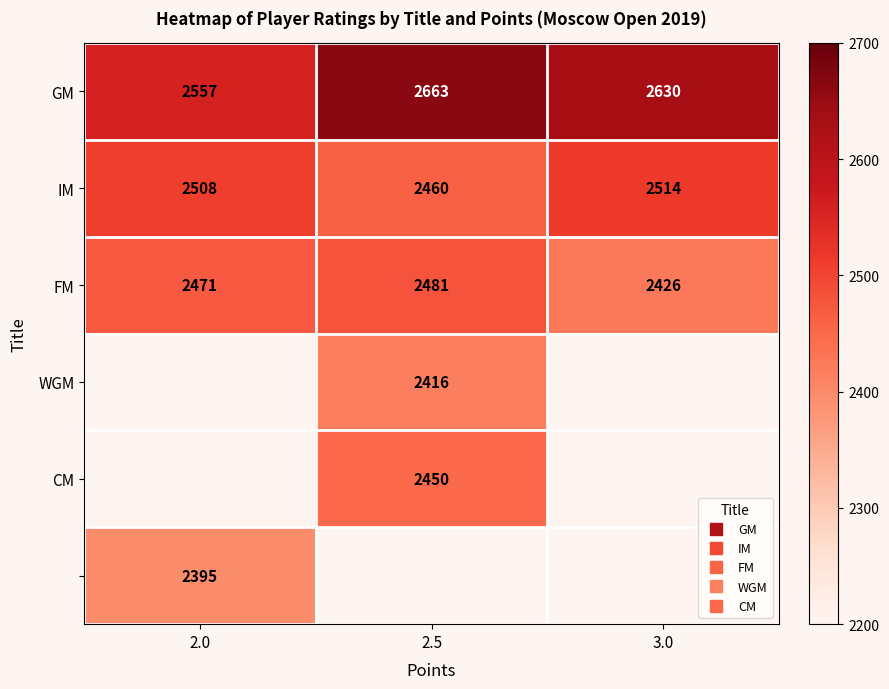

What is the average value of the IM series?

2494.0